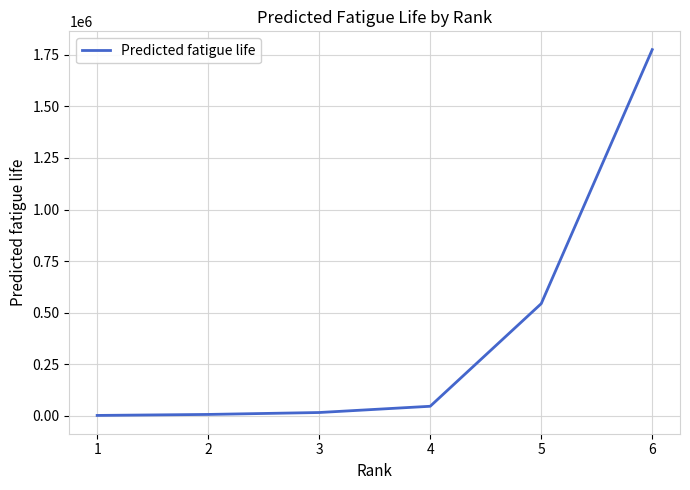

What is the greatest value displayed?

1774808.2